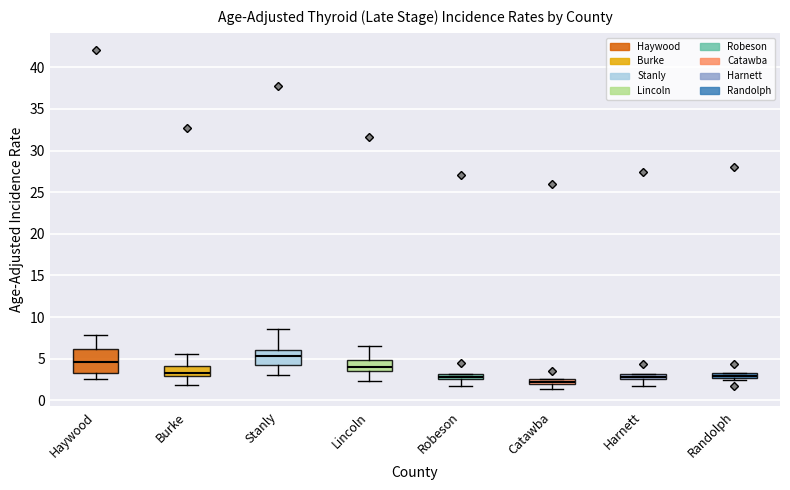

Which box's median line is the highest?

Stanly